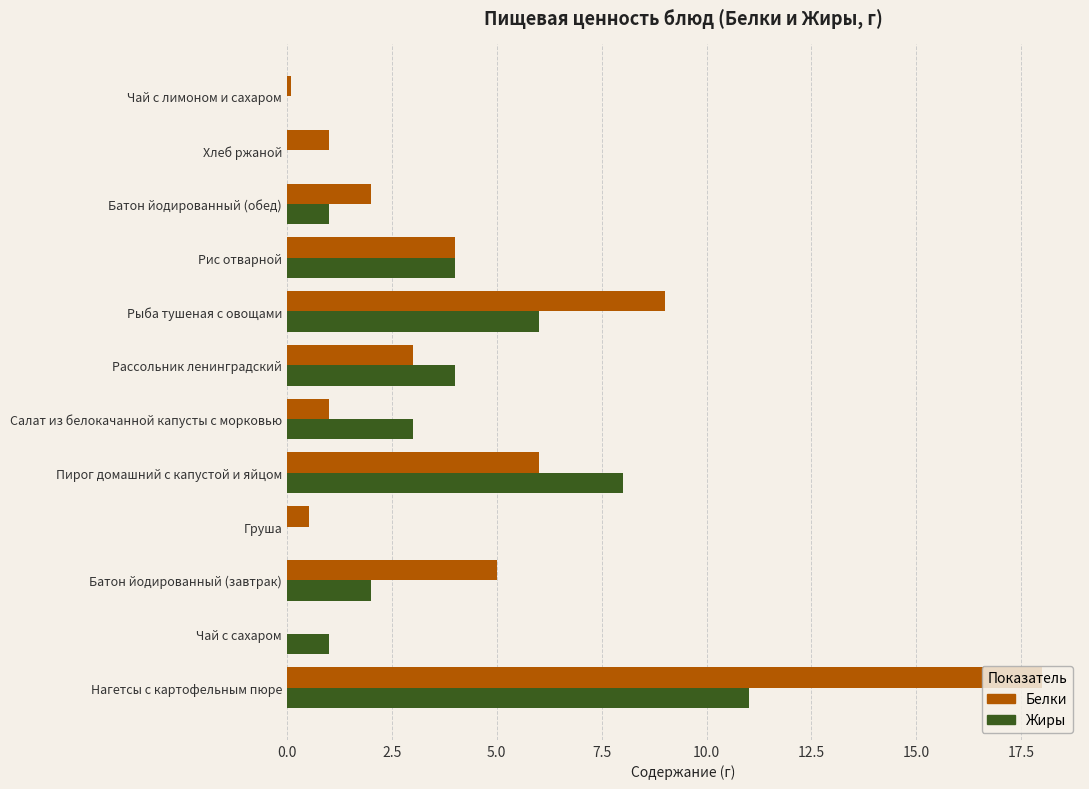

How many values in Белки are above zero?

11